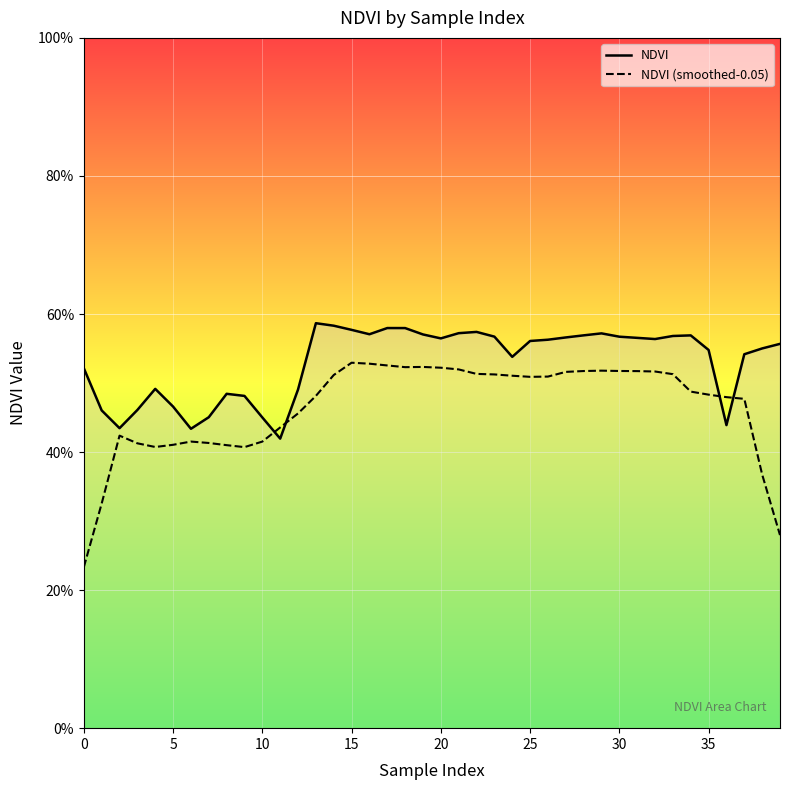

What are all the series names shown in the legend?

NDVI, NDVI (smoothed-0.05)